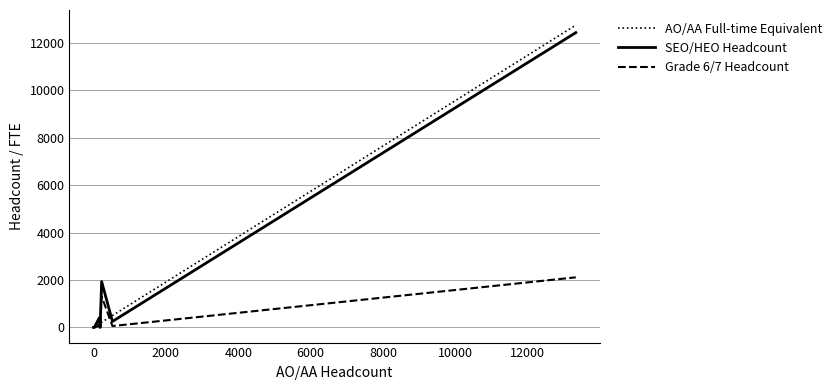

Which series has the largest range (max minus min)?

AO/AA Full-time Equivalent